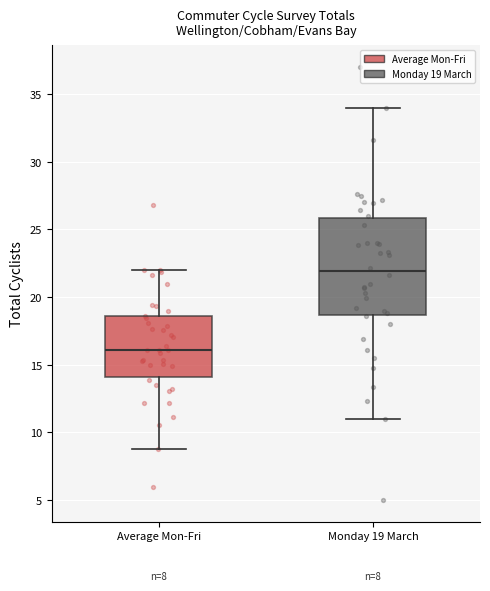

Comparing the boxes themselves (not the whiskers), which one is the tallest?

Monday 19 March